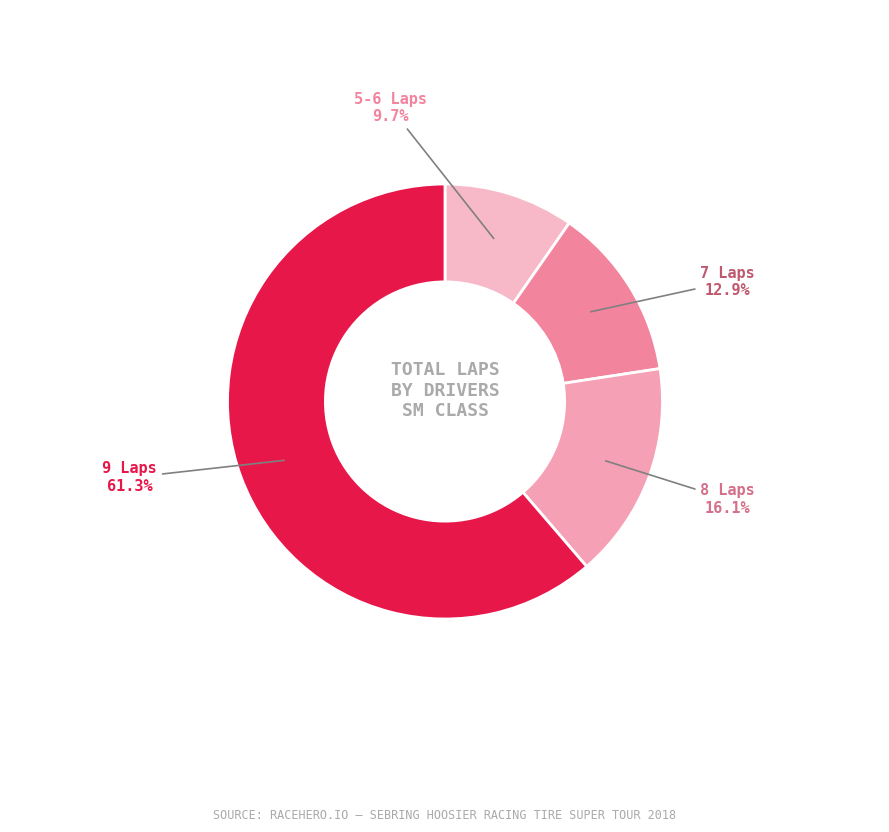

Which slice represents more than half of the pie?

9 Laps